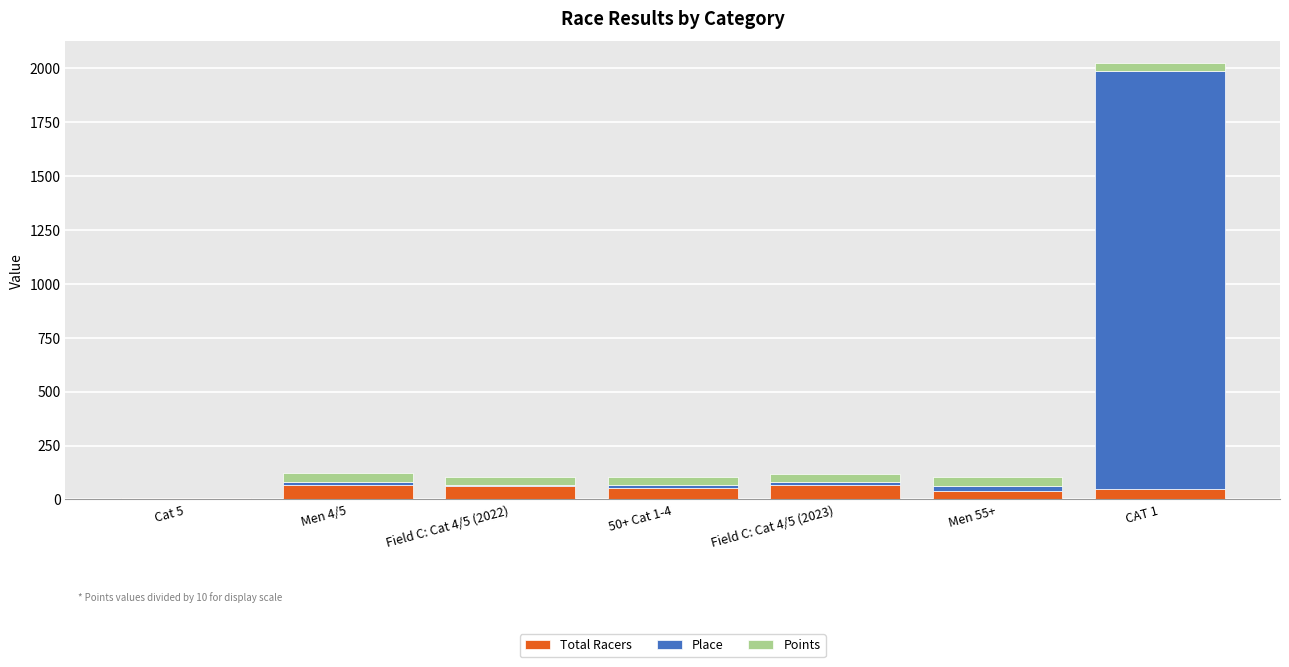

True or false: Total Racers has a value of 64.0 at Field C: Cat 4/5 (2022).

True